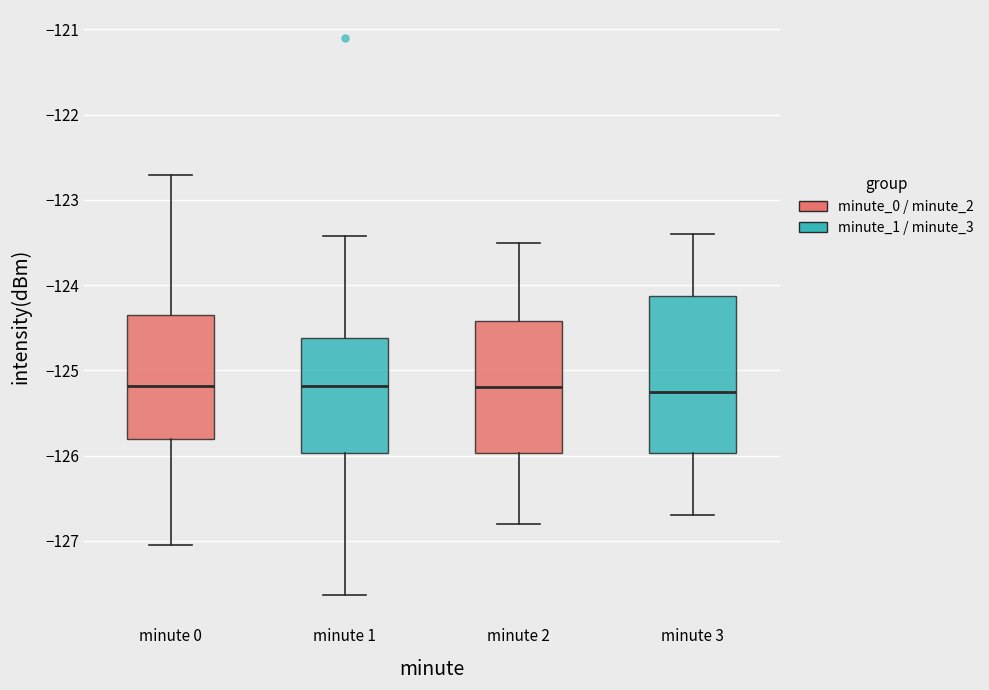

Which box is the tallest, from its lower edge to its upper edge?

minute 3